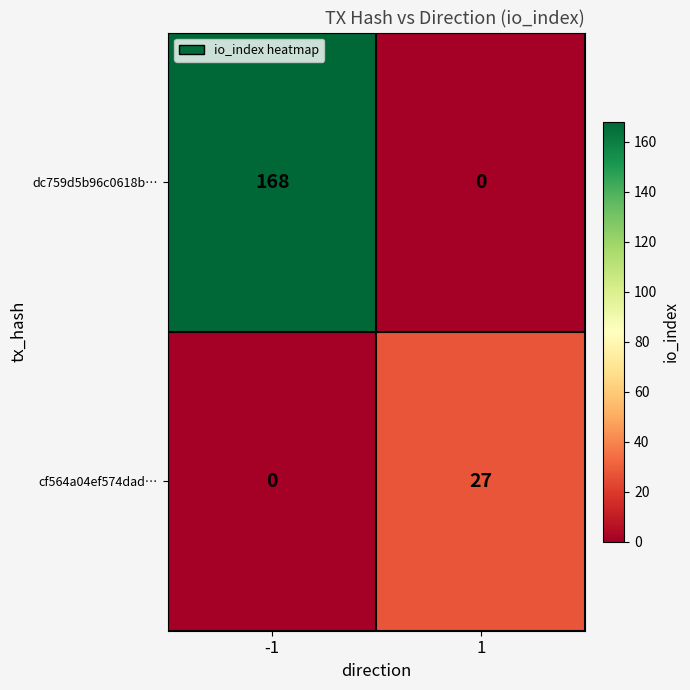

List the series in order of their overall mean, lowest first.

cf564a04ef574dad…, dc759d5b96c0618b…